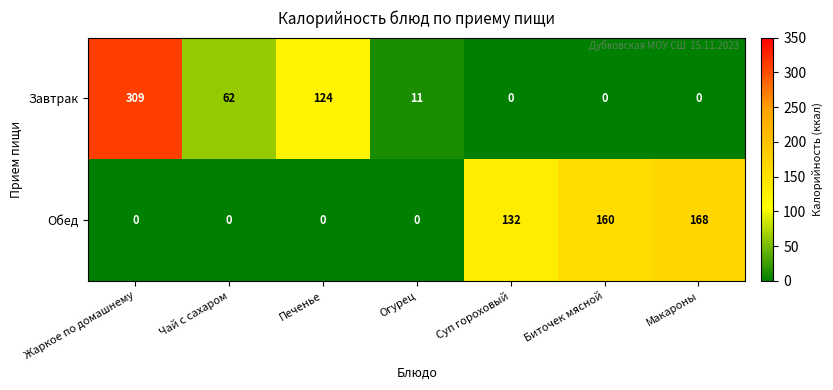

What is the maximum value shown in the chart?

309